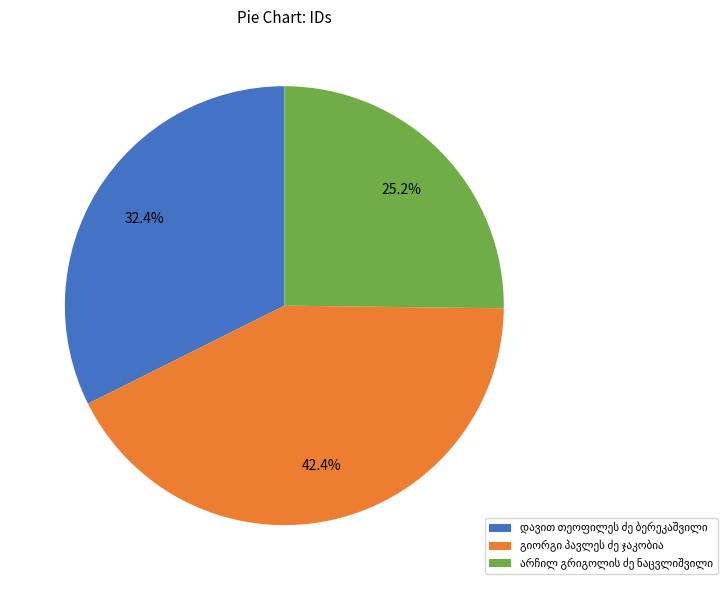

Is there a majority slice in this chart?

No